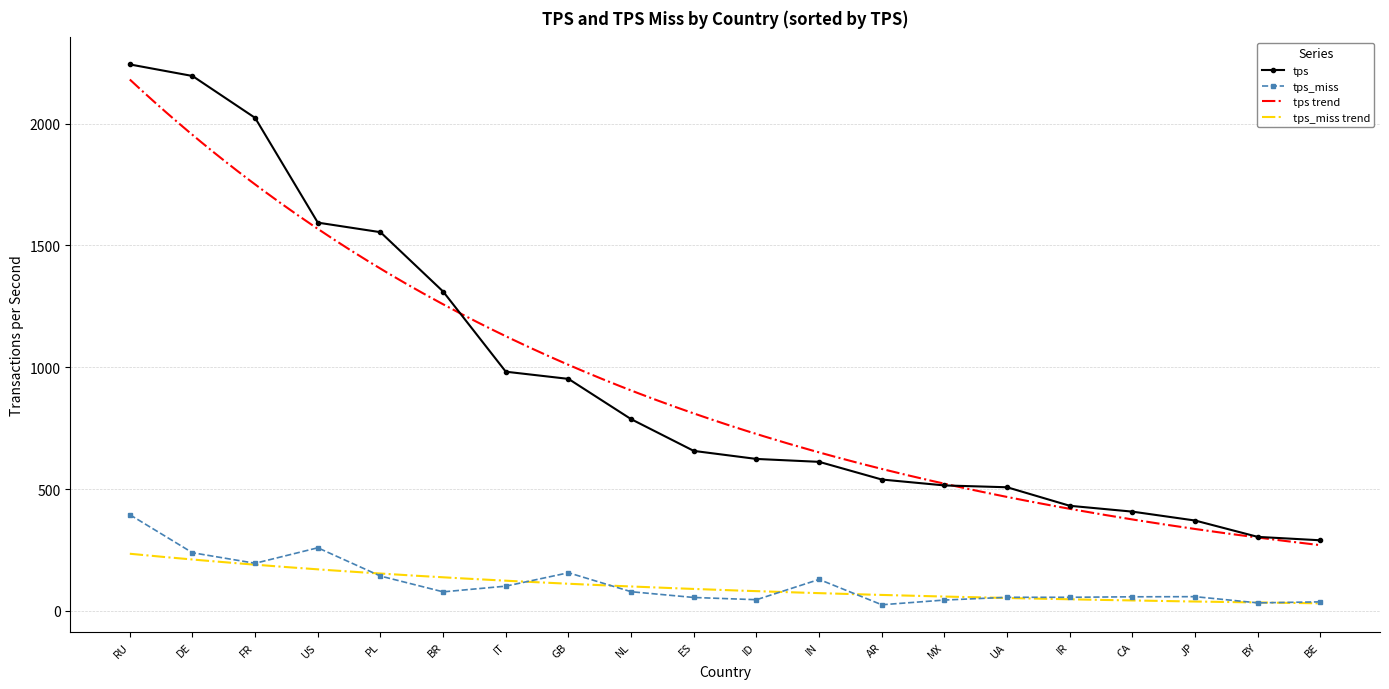

Reading left to right, list all the values displayed in this chart.

tps: 2243.1	2195.7	2023.6	1593.8	1554.5	1310.8	981.8	952.4	787.0	656.7	623.8	611.8	539.3	515.1	507.5	431.5	407.5	370.9	303.8	289.8
tps_miss: 394.8	238.7	195.5	259.0	143.0	78.2	101.6	156.6	78.7	55.1	45.9	129.2	25.2	44.5	55.9	55.9	57.9	58.4	33.0	37.2